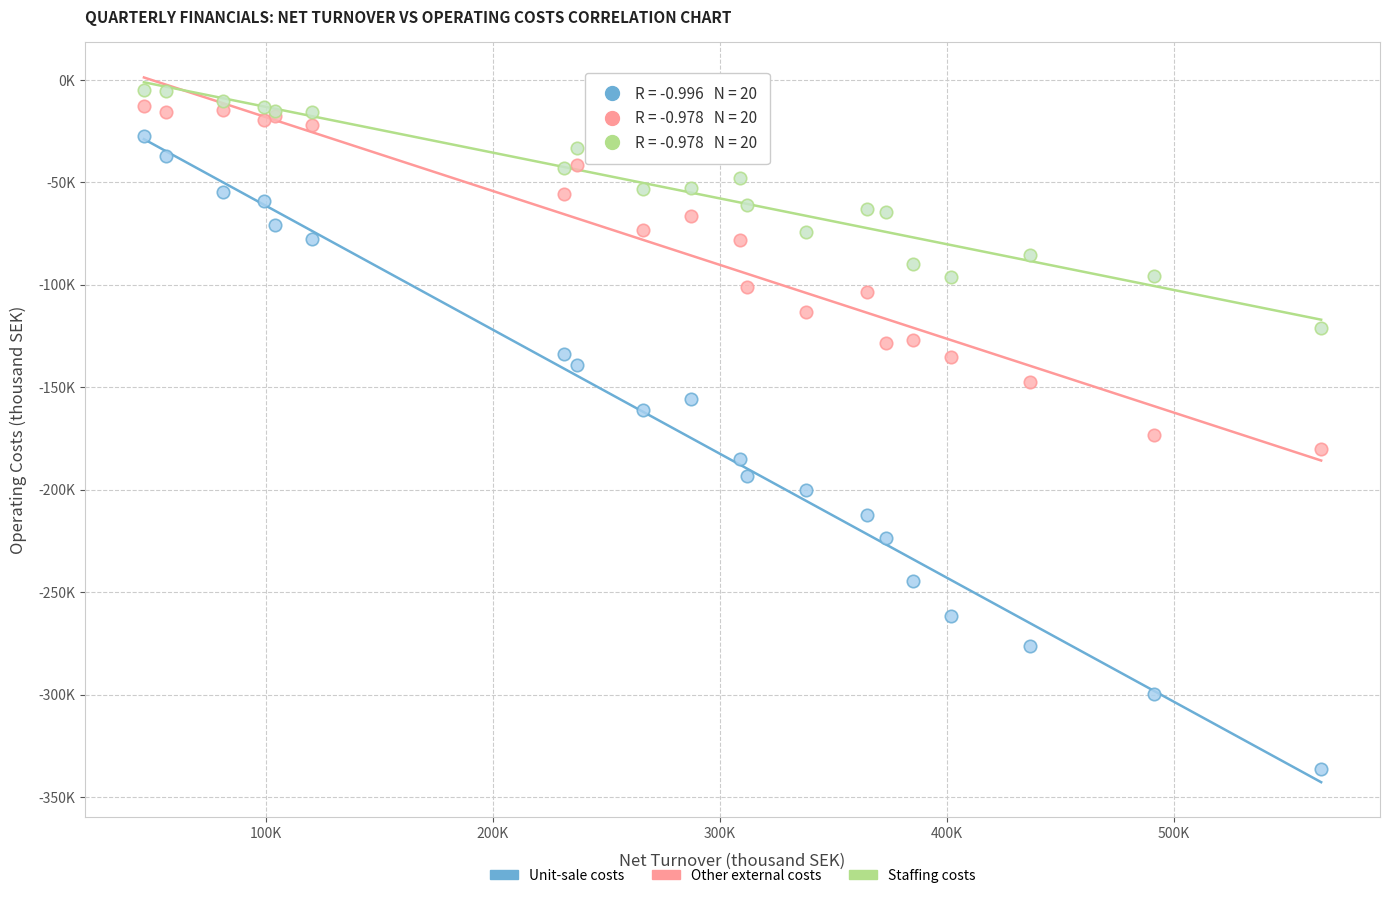

Which series has the widest spread of Y values?

Unit-sale costs